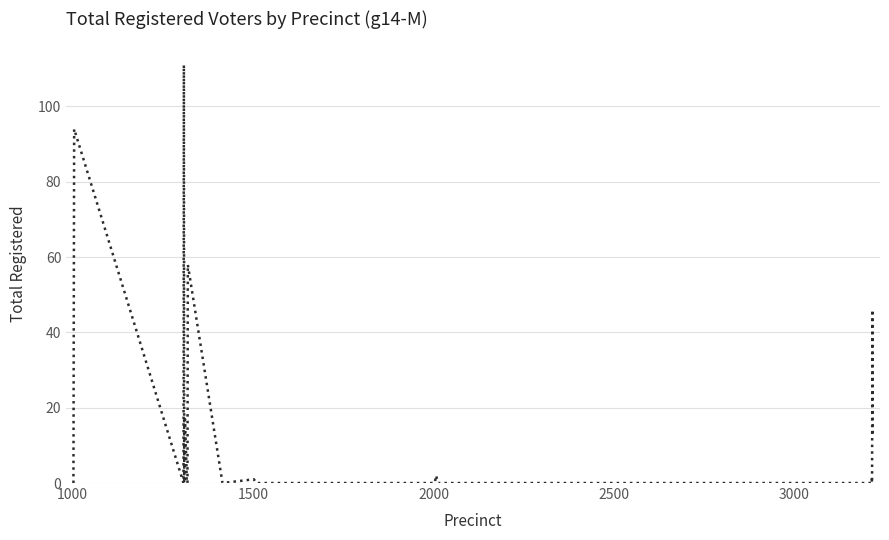

What is the greatest value displayed?

111